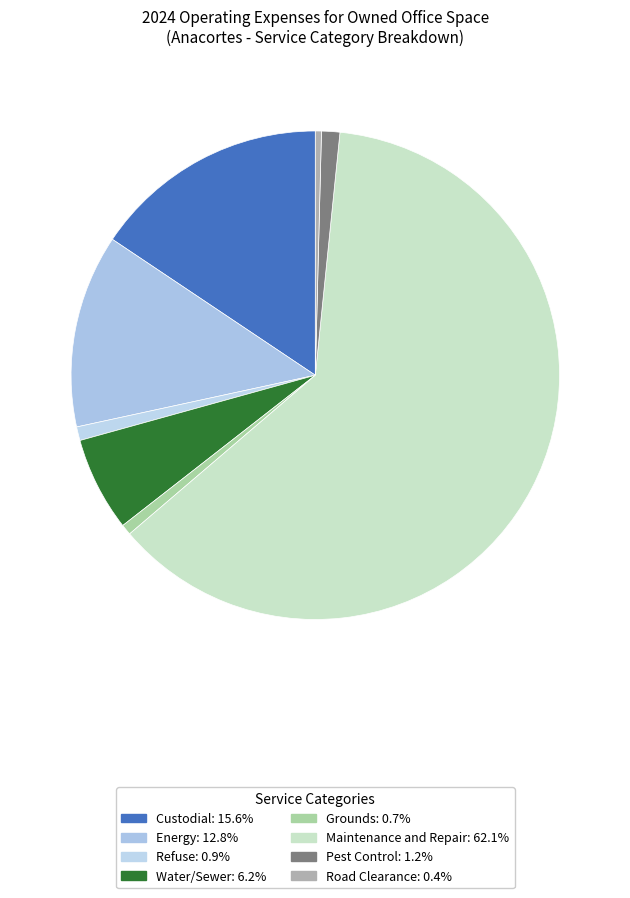

True or false: Road Clearance accounts for 6% of the total.

False